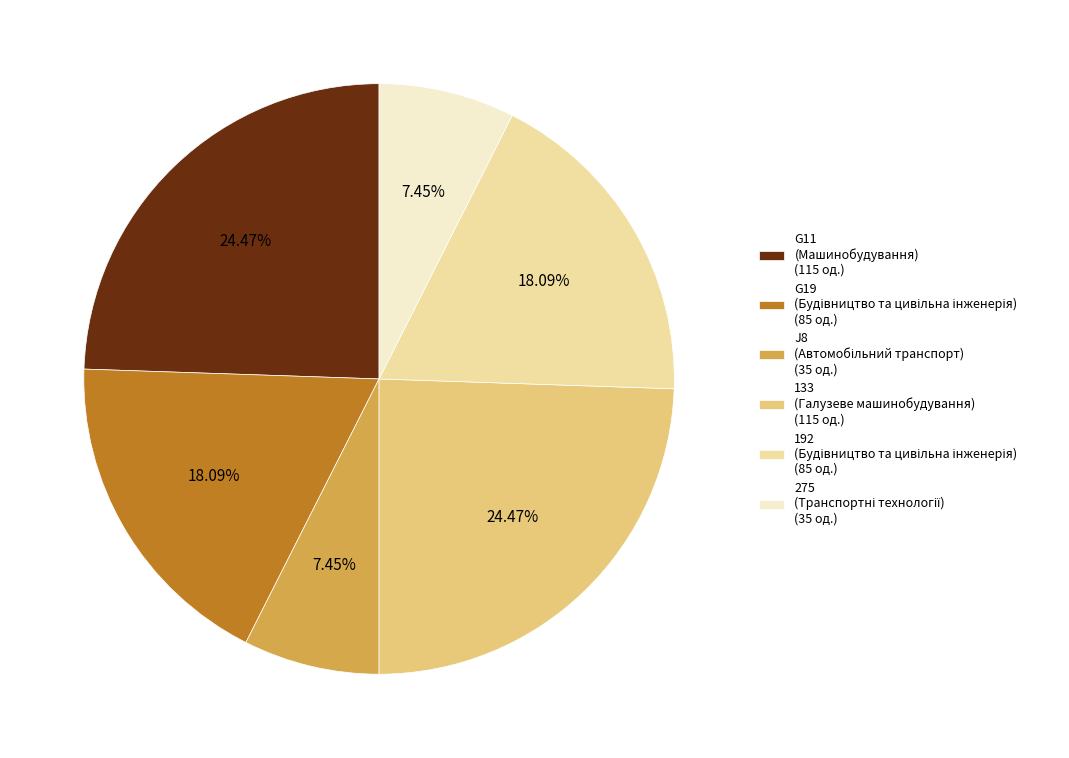

Do G11 (Машинобудування) (115 од.) and 133 (Галузеве машинобудування) (115 од.) together represent more than half of the pie?

No